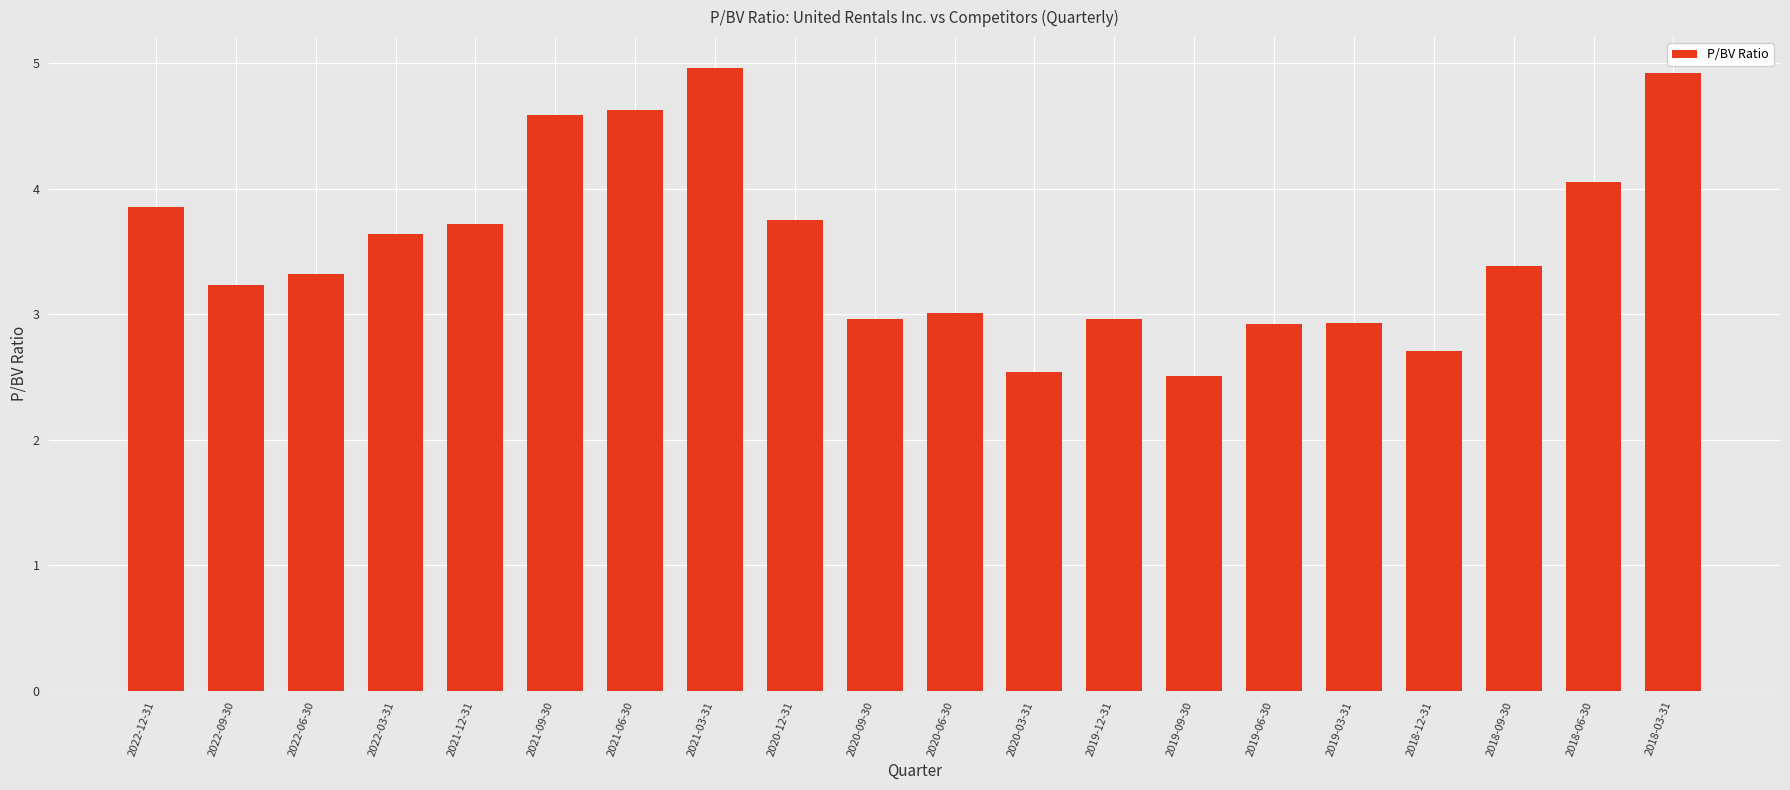

What is the label of the 5th bar from the right?

2019-03-31